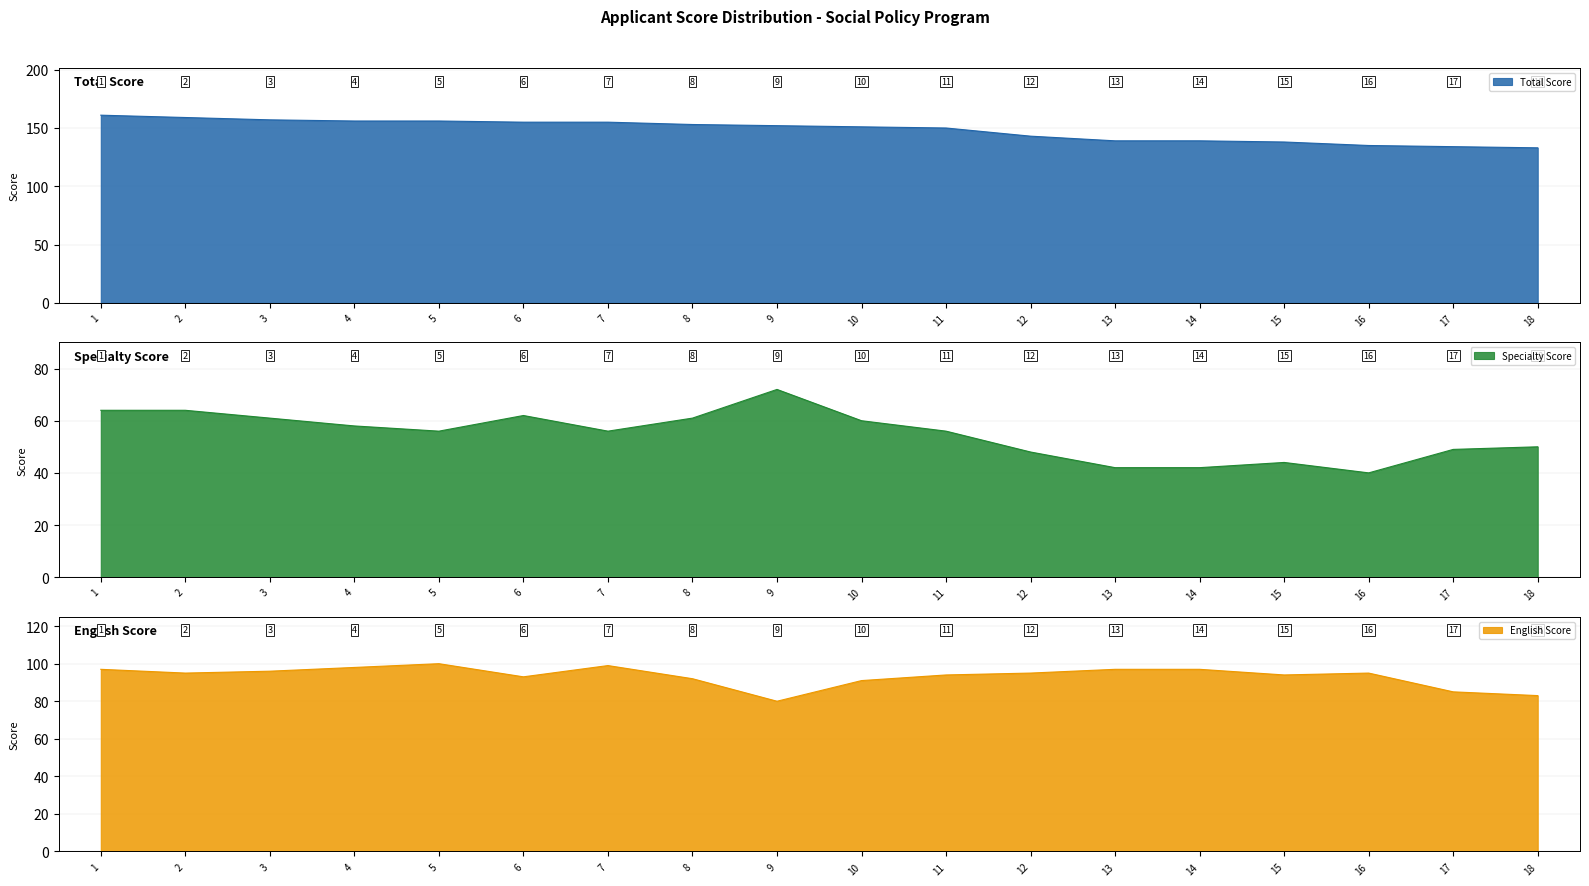

True or false: Total Score has more than 0 points higher than both neighbors.

False